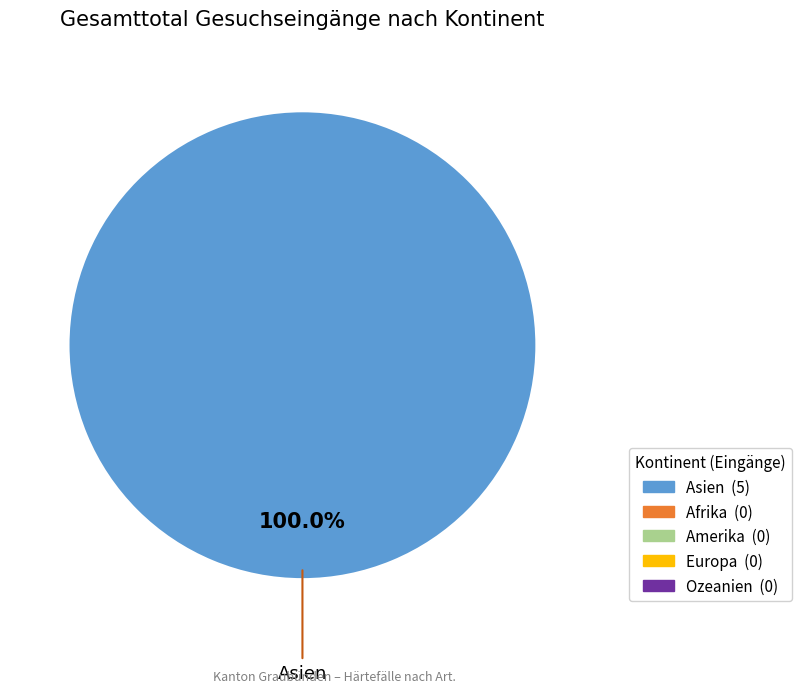

Is there a majority slice in this chart?

Yes